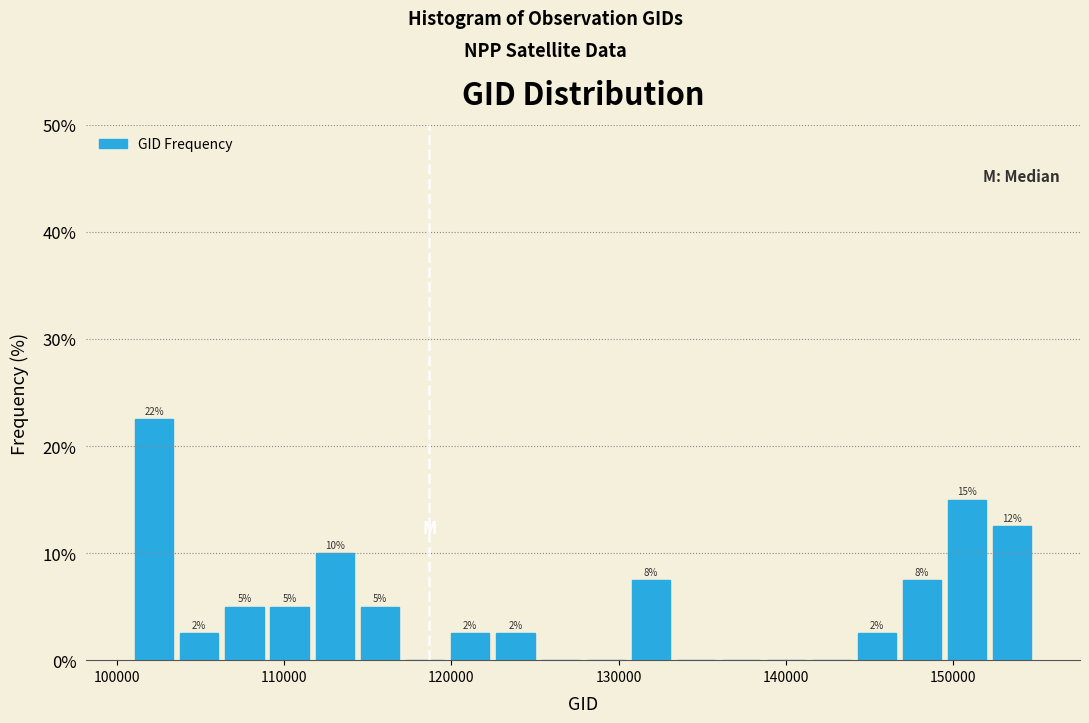

Read against the x-axis, roughly where is the centre of the tallest bar?

102000